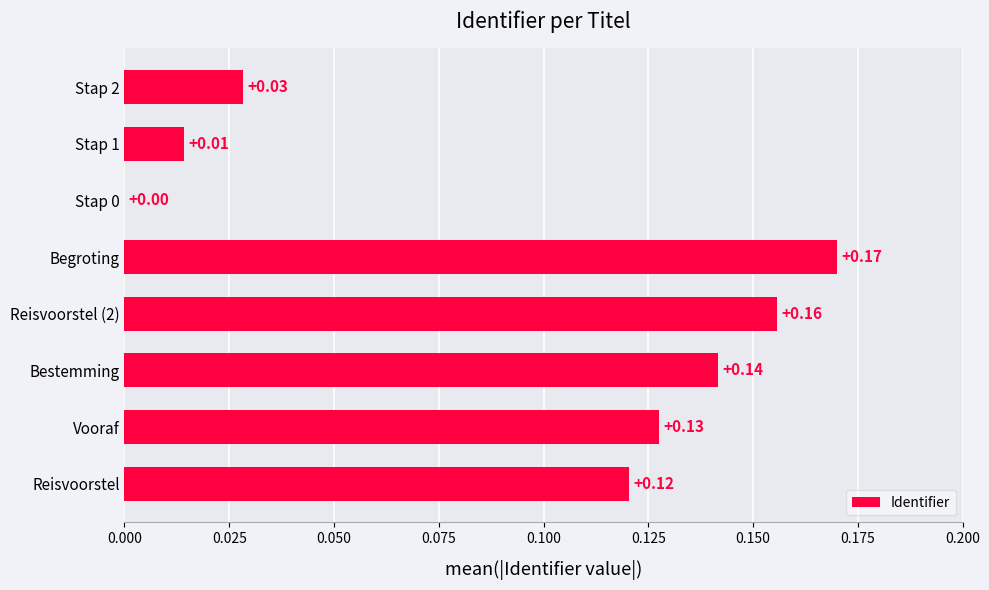

Between Stap 1 and Reisvoorstel (2), which is larger?

Reisvoorstel (2)